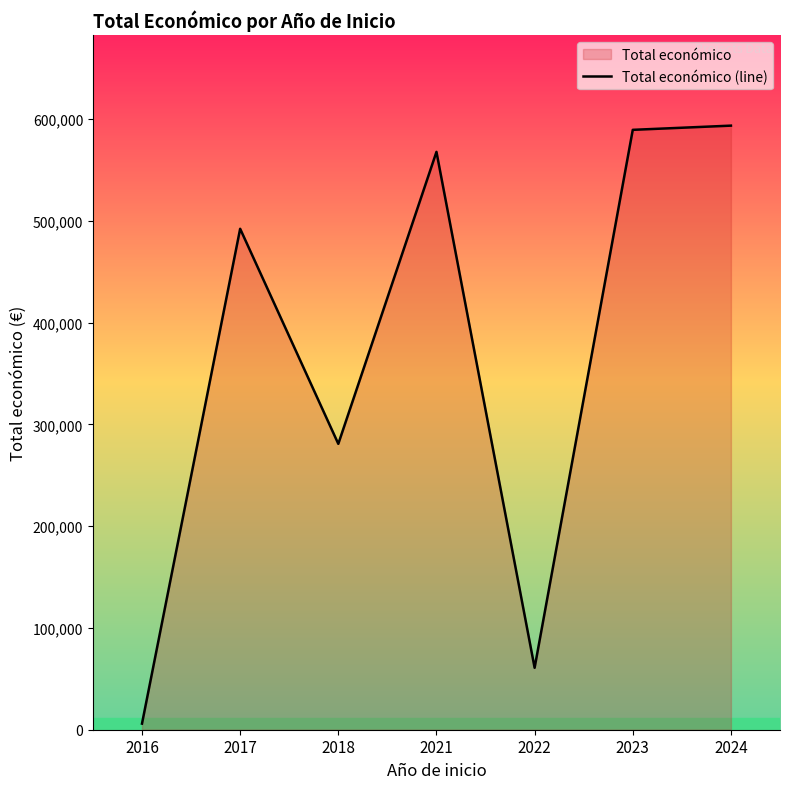

What is the greatest value displayed?

593715